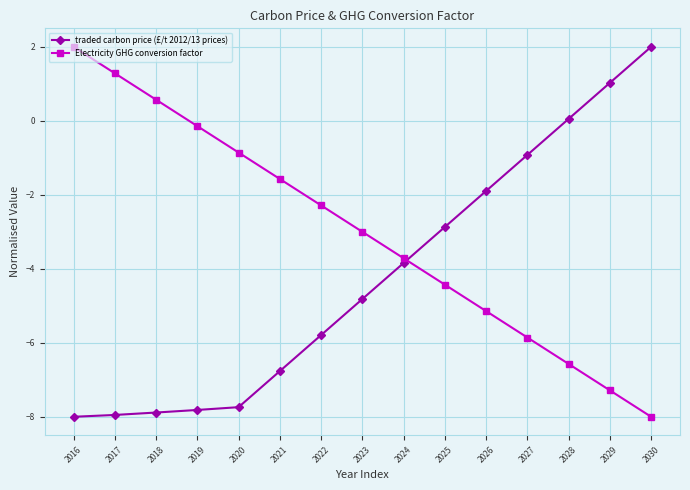

Rank the series at 2016 from highest to lowest value.

Electricity GHG conversion factor, traded carbon price (£/t 2012/13 prices)